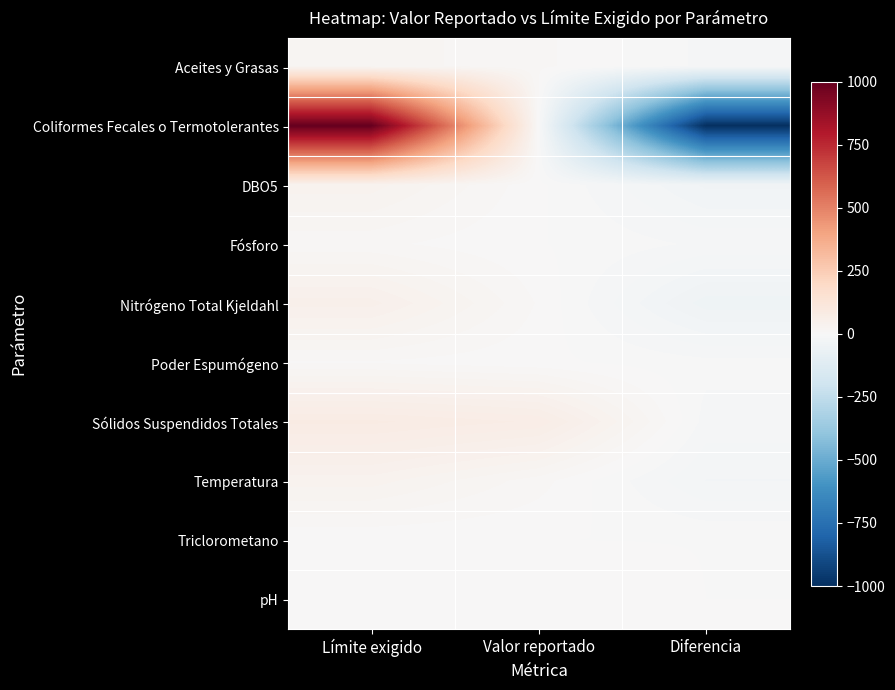

Which category has the lowest value across all series?

Diferencia